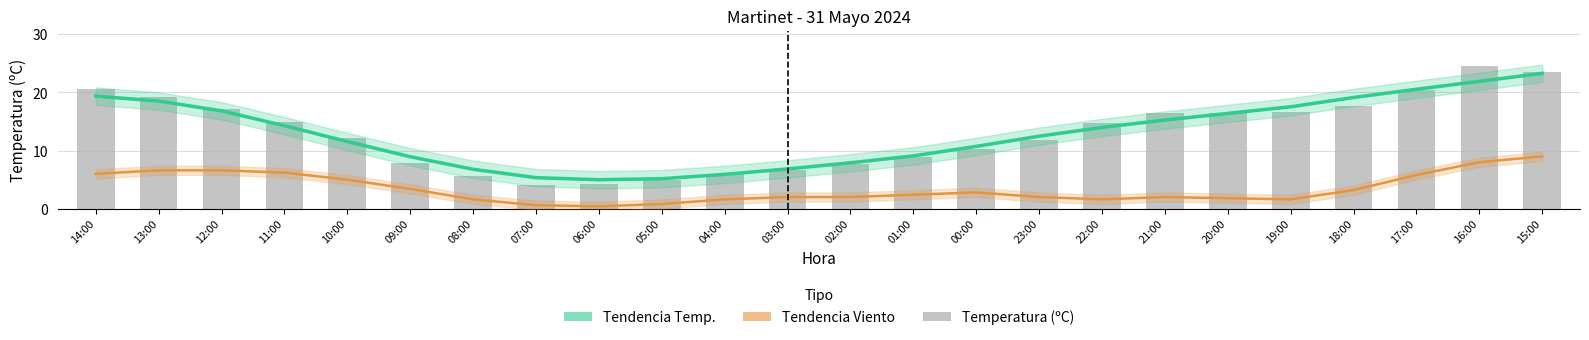

Reading left to right, extract all data points from this chart.

Tendencia Temp.: 14:00=19.4	13:00=18.5	12:00=16.8	11:00=14.3	10:00=11.6	09:00=8.9	08:00=6.8	07:00=5.3	06:00=5.0	05:00=5.2	04:00=5.9	03:00=6.8	02:00=7.9	01:00=9.1	00:00=10.7	23:00=12.5	22:00=14.0	21:00=15.3	20:00=16.4	19:00=17.5	18:00=19.1	17:00=20.6	16:00=21.9	15:00=23.3
Tendencia Viento: 14:00=6.0	13:00=6.6	12:00=6.6	11:00=6.2	10:00=5.0	09:00=3.4	08:00=1.6	07:00=0.6	06:00=0.4	05:00=0.8	04:00=1.6	03:00=2.0	02:00=2.0	01:00=2.4	00:00=2.8	23:00=2.0	22:00=1.6	21:00=2.0	20:00=1.8	19:00=1.6	18:00=3.2	17:00=5.8	16:00=8.0	15:00=9.0
Temperatura (ºC): 14:00=20.6	13:00=19.3	12:00=17.1	11:00=15.0	10:00=12.2	09:00=7.8	08:00=5.7	07:00=4.0	06:00=4.2	05:00=5.0	04:00=6.0	03:00=6.6	02:00=7.7	01:00=8.9	00:00=10.3	23:00=11.9	22:00=14.8	21:00=16.5	20:00=16.4	19:00=16.7	18:00=17.6	17:00=20.5	16:00=24.5	15:00=23.5